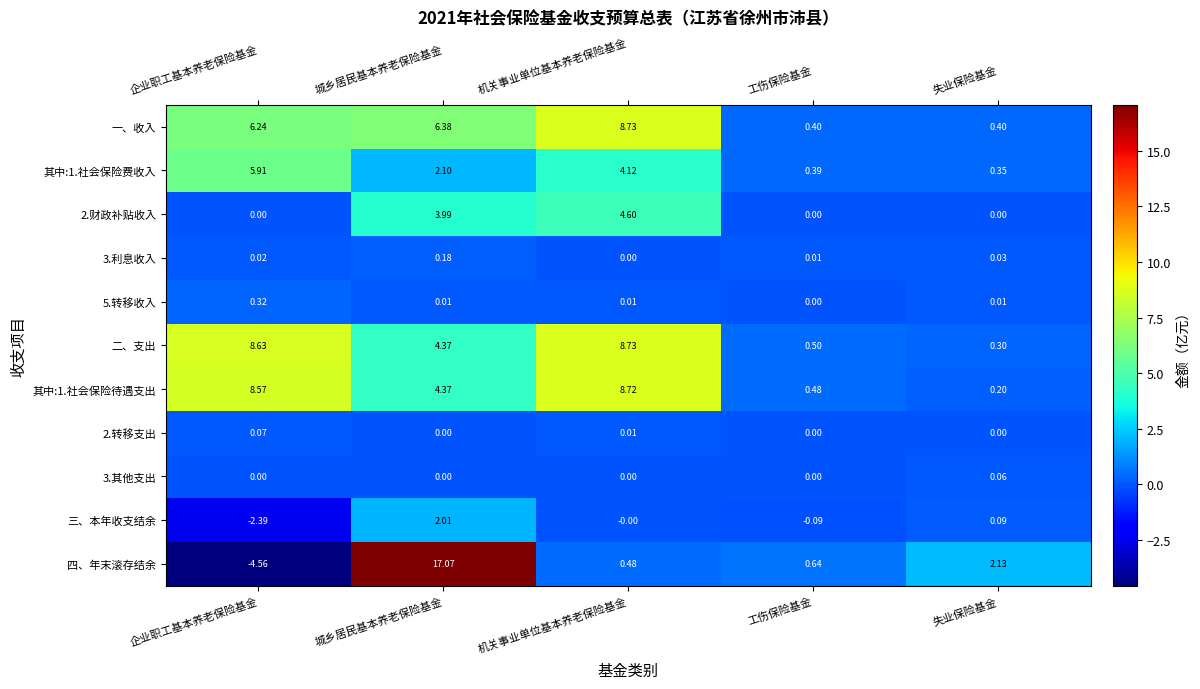

How many data points does each series have?

5